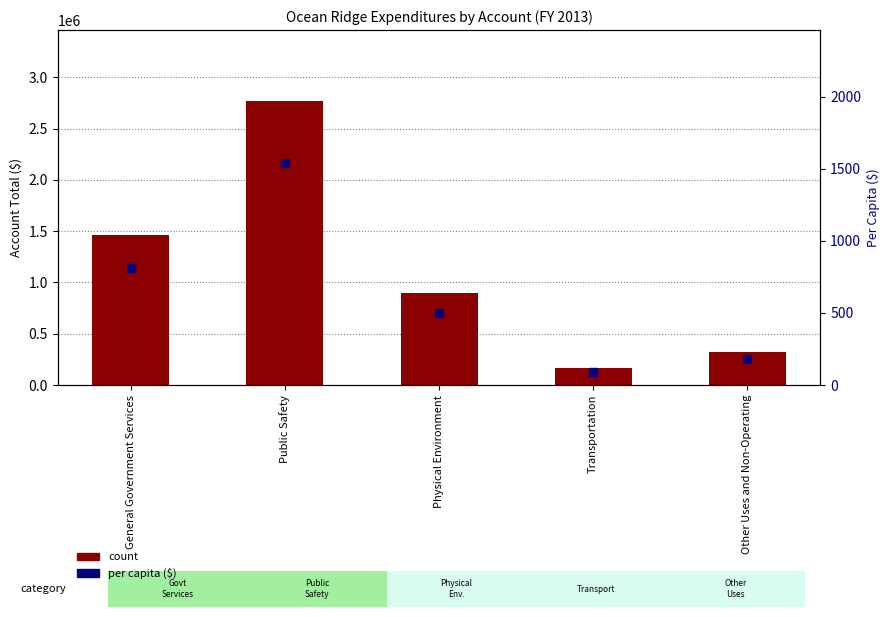

Which series reaches the maximum Y coordinate?

count